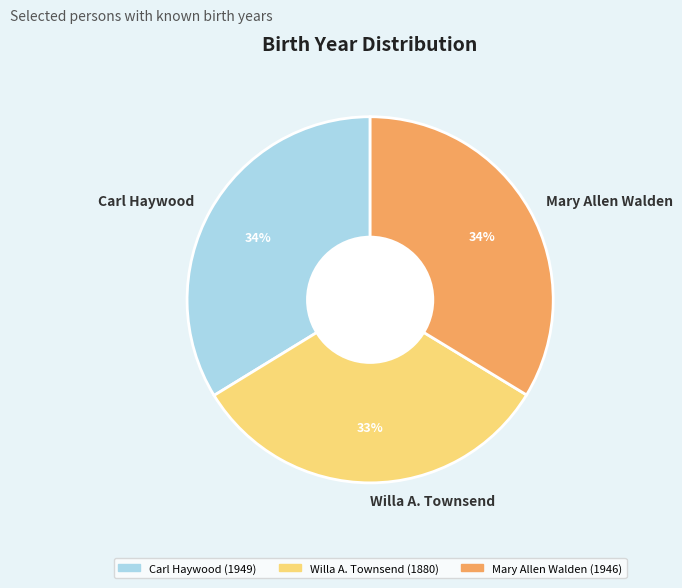

How many segments does this pie chart have?

3